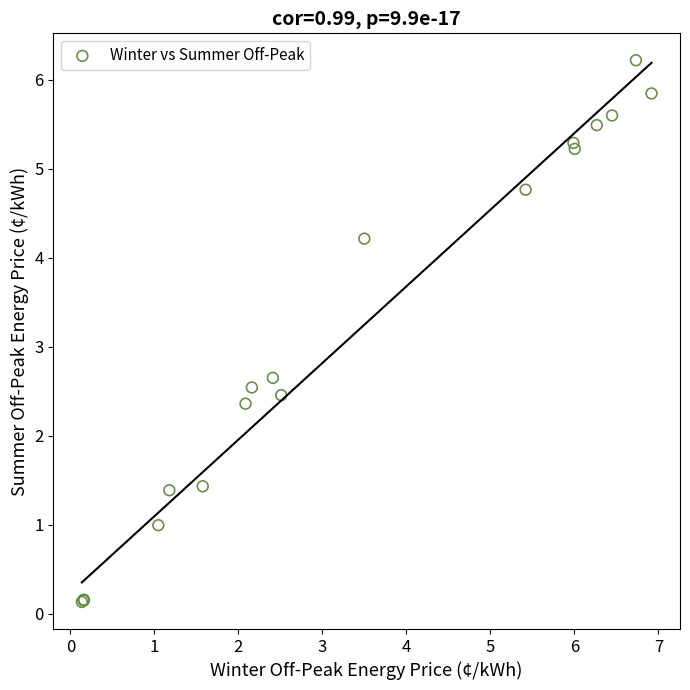

What Y value in the scatter plot is closest to 3?

2.7